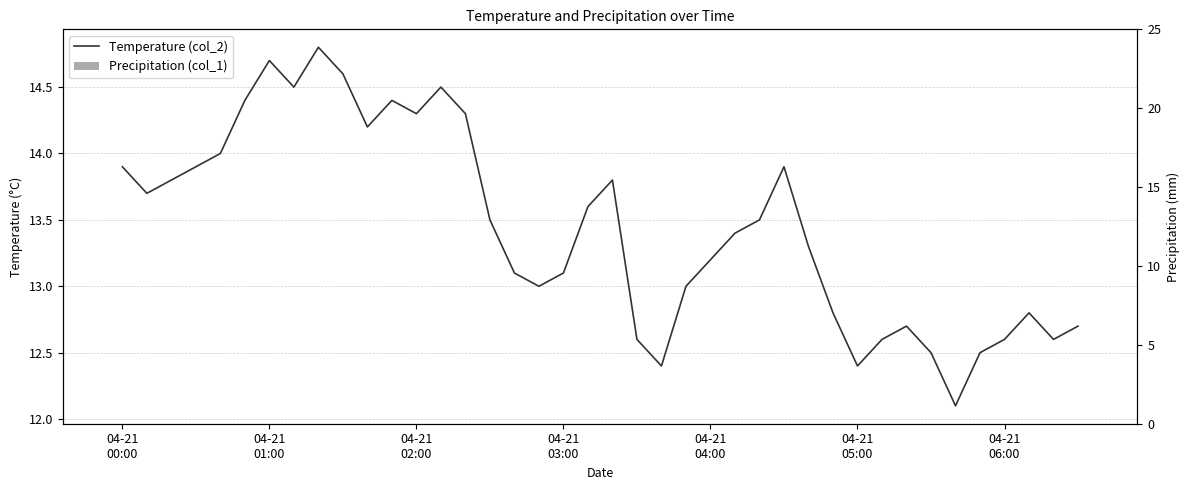

Rank the series by their average value, from lowest to highest.

Precipitation (col_1), Temperature (col_2)